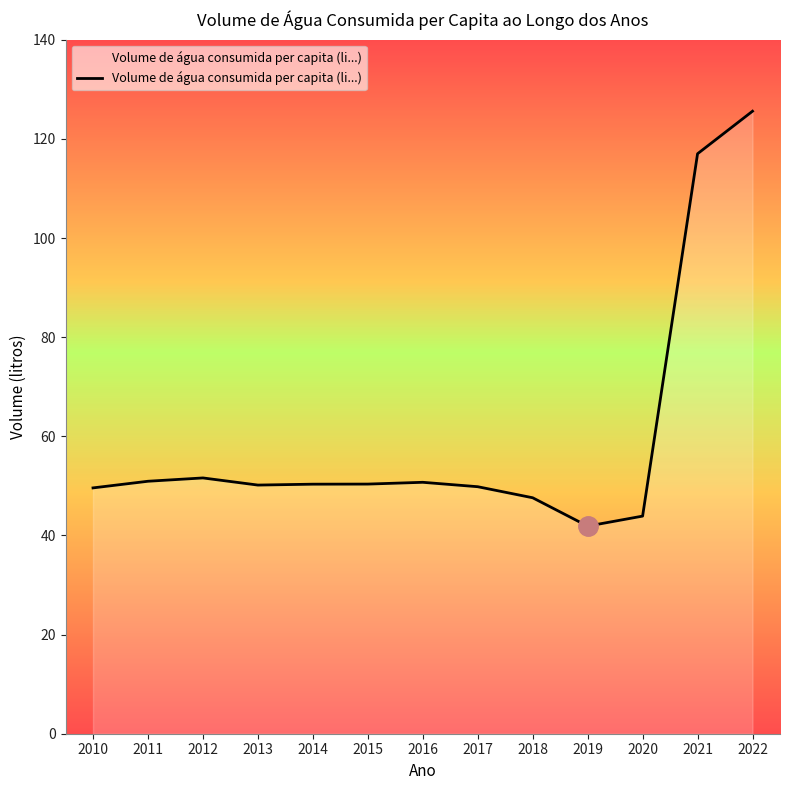

The value at 2016 is 50.7. True or false?

True